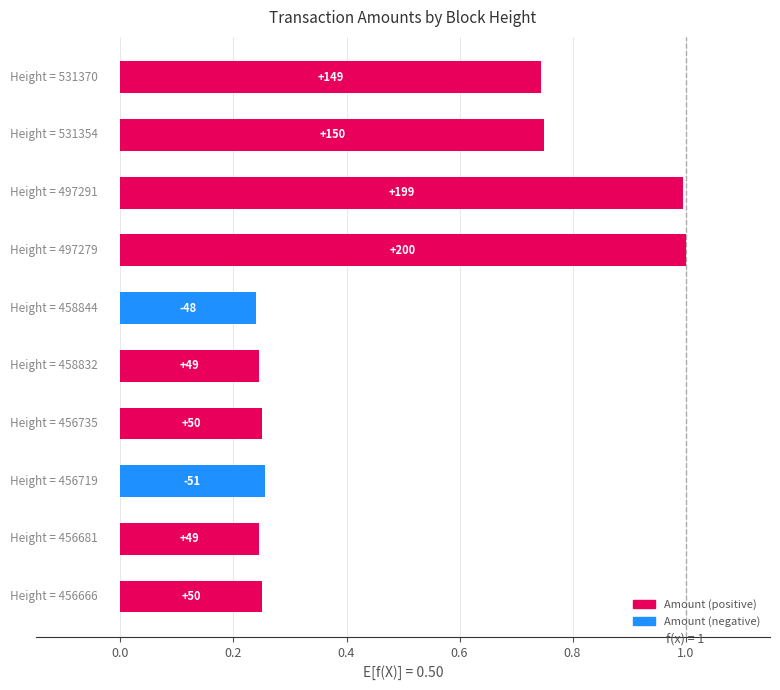

Does the chart contain any negative values?

No